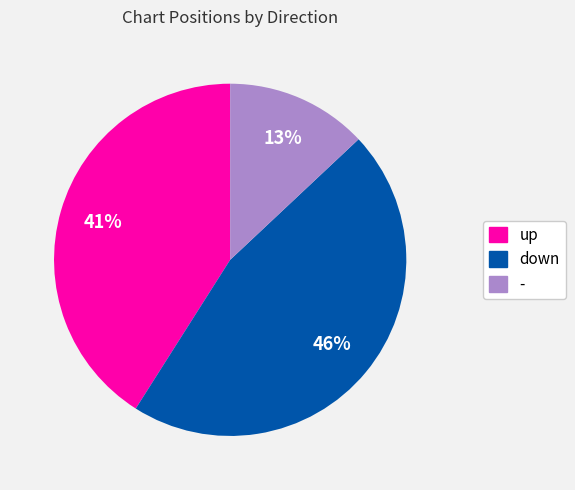

Count the number of slices in the pie.

3